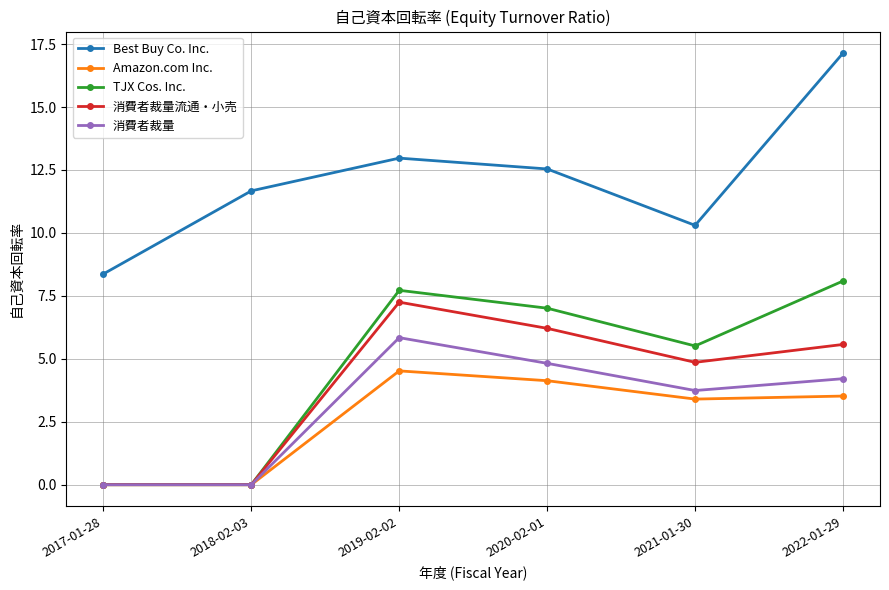

The value of Best Buy Co. Inc. at 2018-02-03 is 11.7. True or false?

True